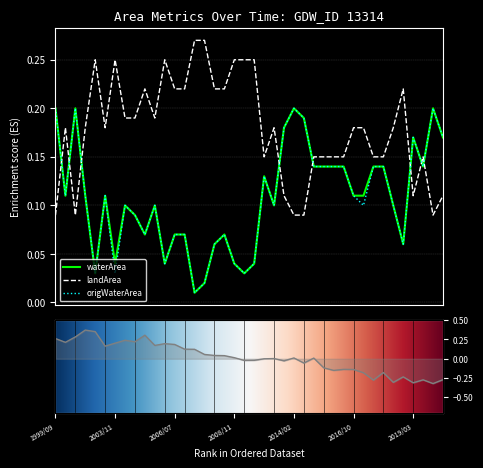

How many intersections are there between waterArea and landArea?

8